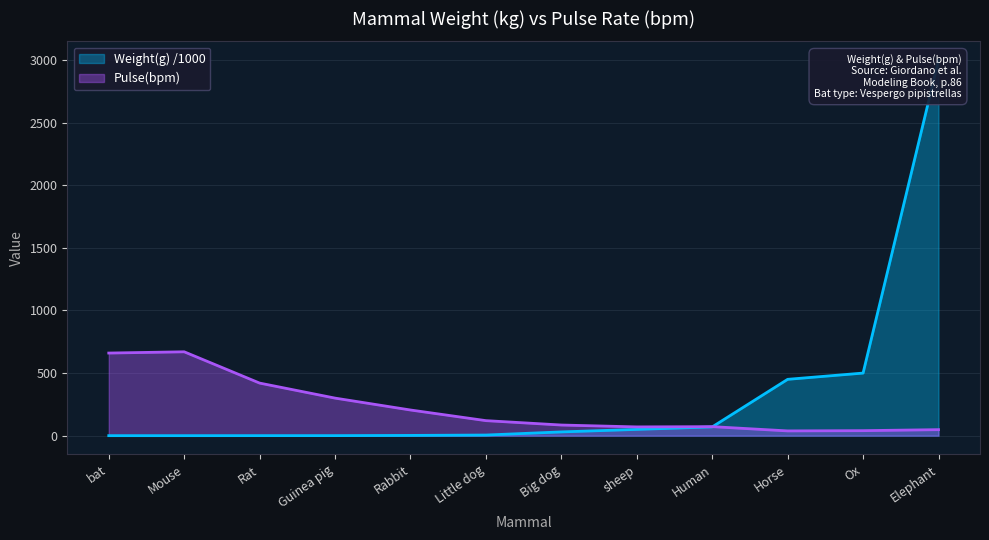

Reading left to right, list all the values displayed in this chart.

Weight(g): bat=0.0	Mouse=0.0	Rat=0.2	Guinea pig=0.3	Rabbit=2.0	Little dog=5.0	Big dog=30.0	sheep=50.0	Human=70.0	Horse=450.0	Ox=500.0	Elephant=3000.0
Pulse(bpm): bat=660.0	Mouse=670.0	Rat=420.0	Guinea pig=300.0	Rabbit=205.0	Little dog=120.0	Big dog=85.0	sheep=70.0	Human=72.0	Horse=38.0	Ox=40.0	Elephant=48.0